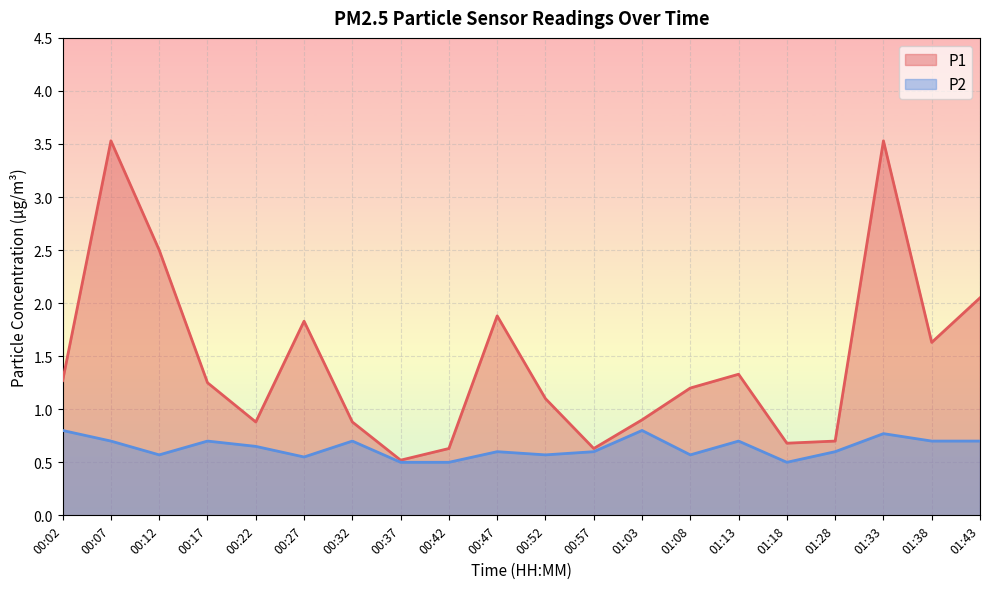

Is it true that P2 equals 0.5 at 00:42?

True